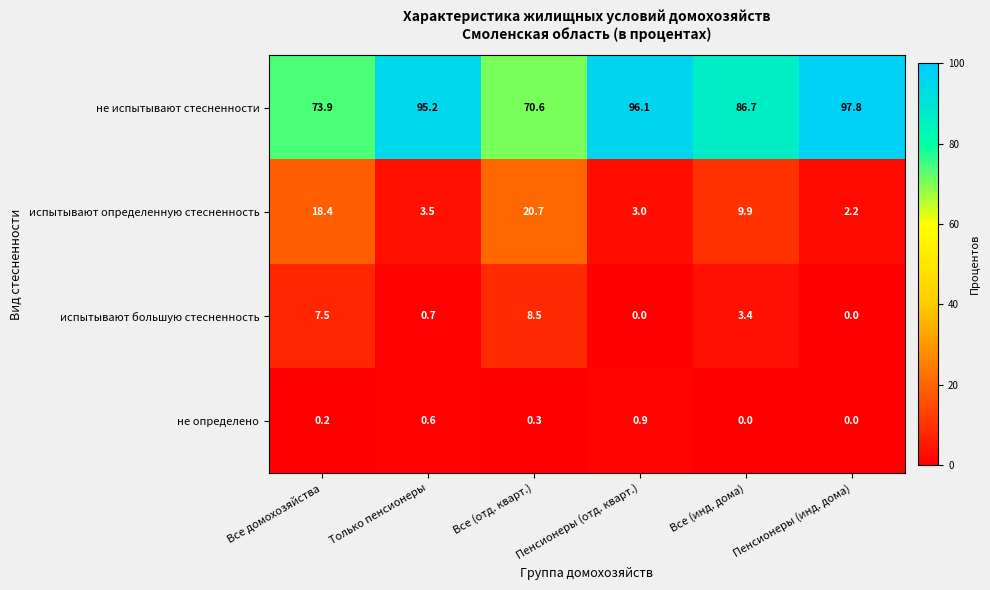

What is the average value of the испытывают большую стесненность series?

3.4